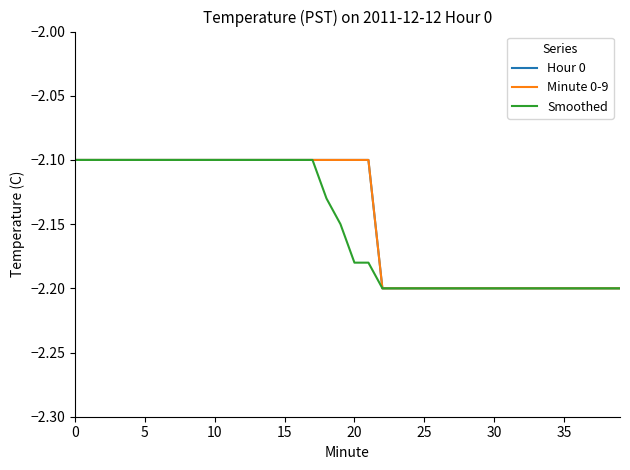

Which series has the widest spread of values?

Hour 0